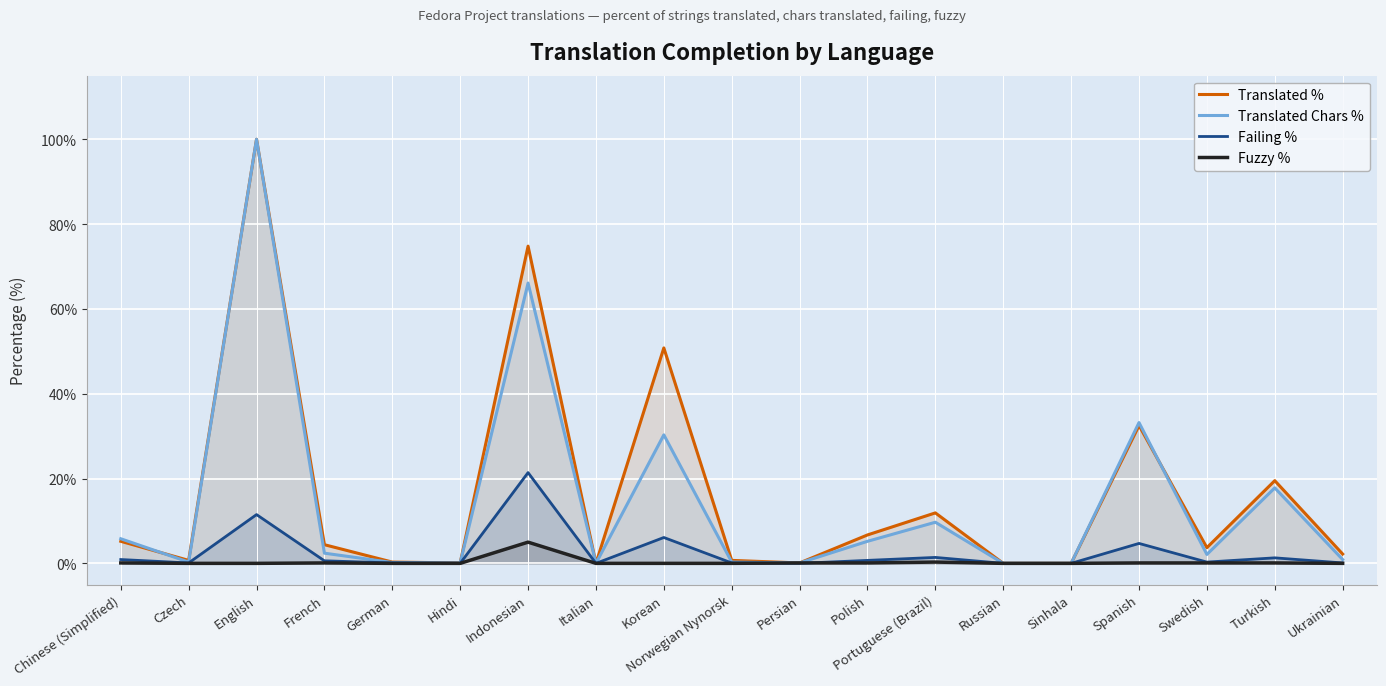

What is the highest value of the Fuzzy % series?

5.0